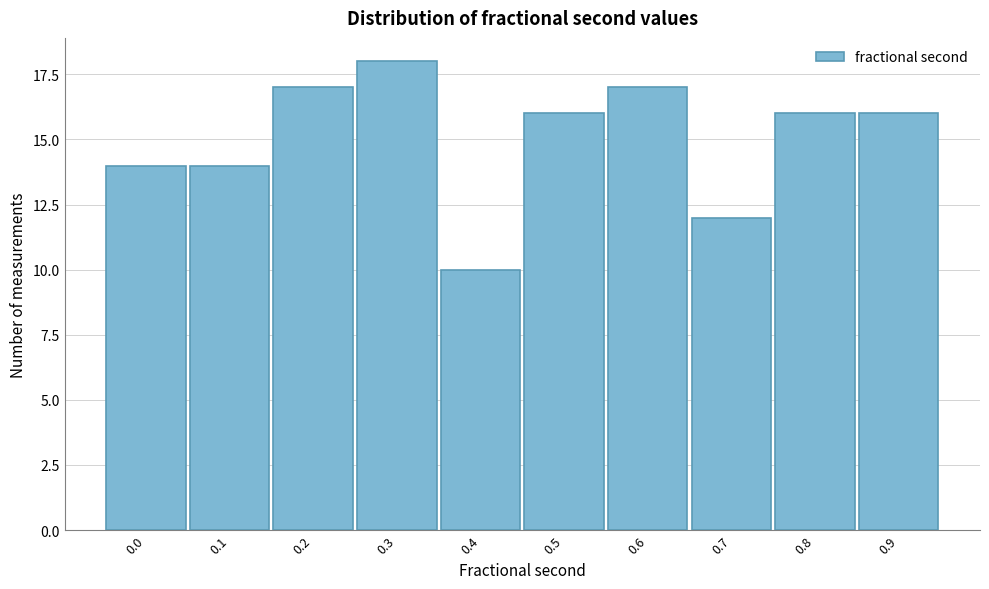

Reading right to left, extract all data points from this chart.

0.9=16	0.8=16	0.7=12	0.6=17	0.5=16	0.4=10	0.3=18	0.2=17	0.1=14	0.0=14